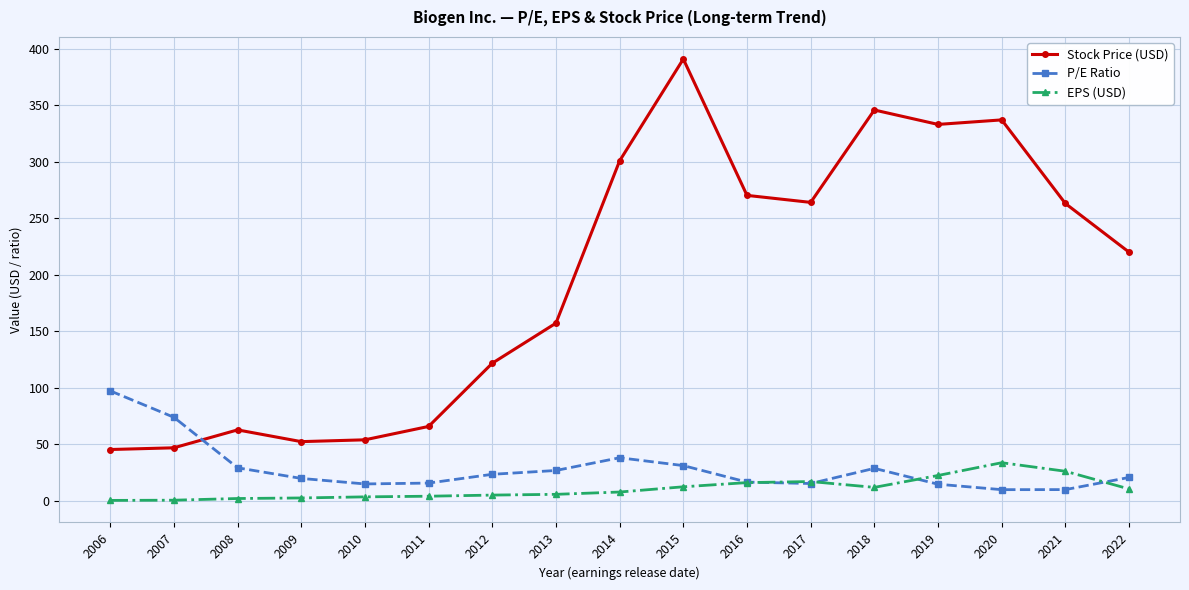

True or false: Stock Price (USD) has a value of 403.5 at 2017.

False